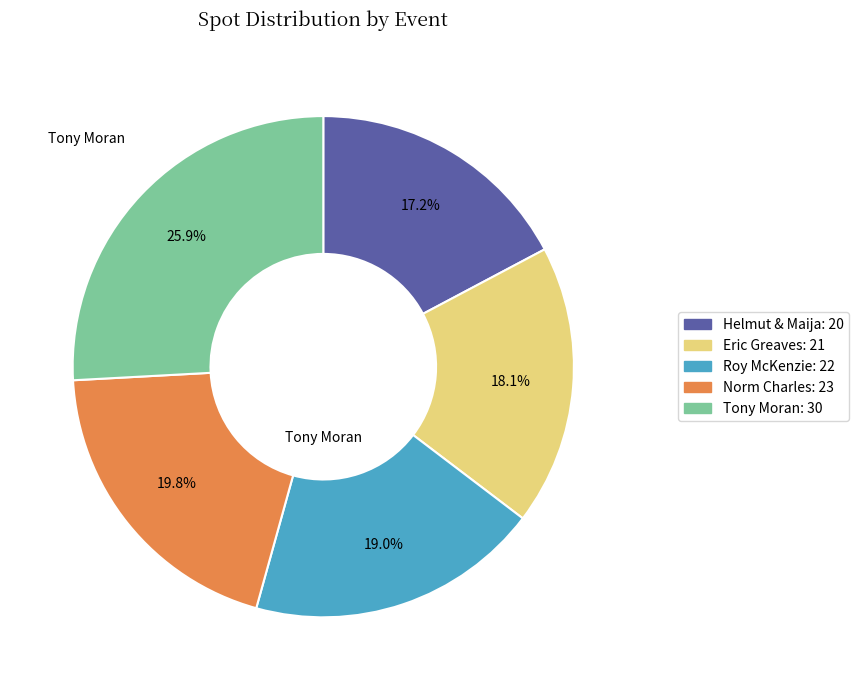

To the nearest percent, what is the average slice percentage?

20%